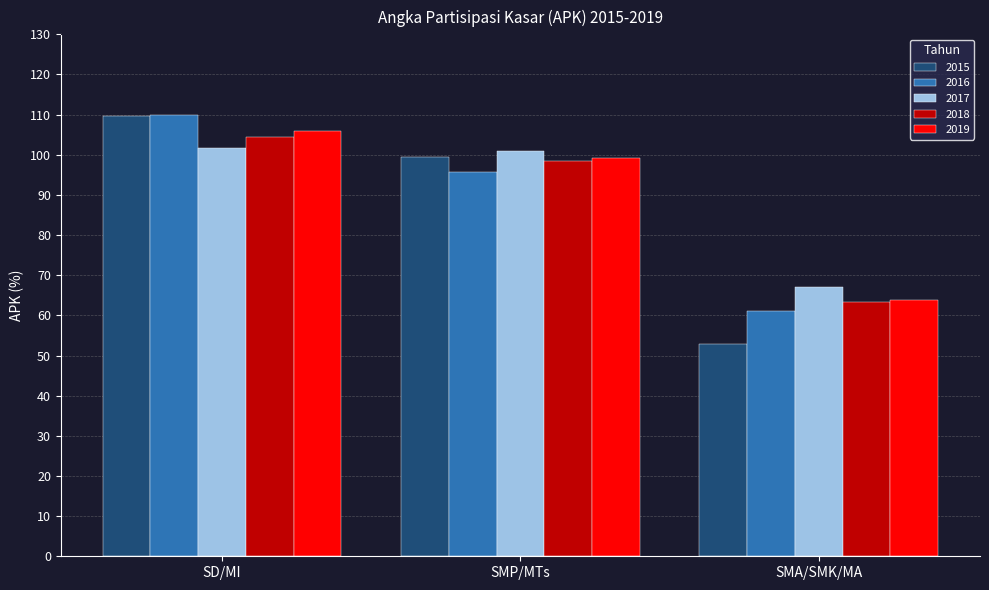

What are all the series names shown in the legend?

2015, 2016, 2017, 2018, 2019